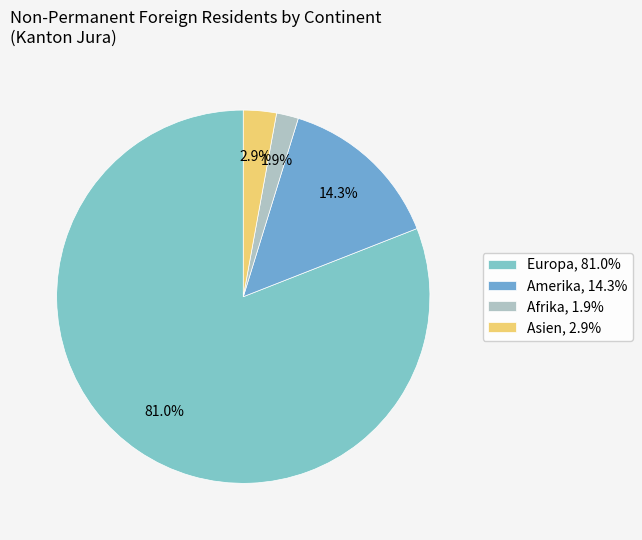

Rank the categories by value from lowest to highest.

Afrika, 1.9%, Asien, 2.9%, Amerika, 14.3%, Europa, 81.0%